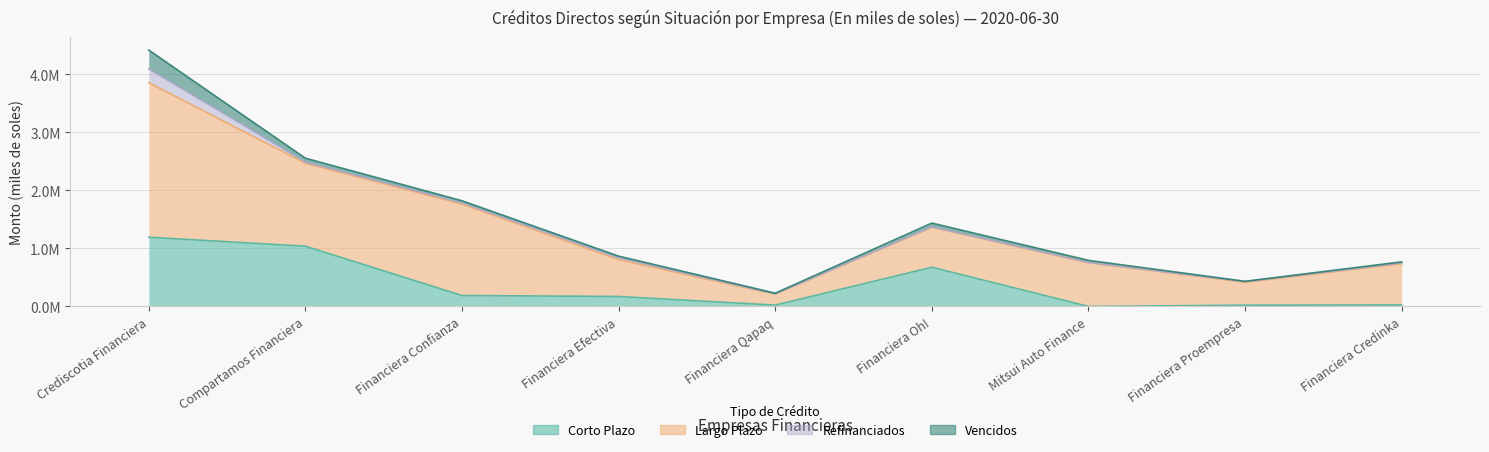

At how many categories does at least one series exceed 2141748?

1